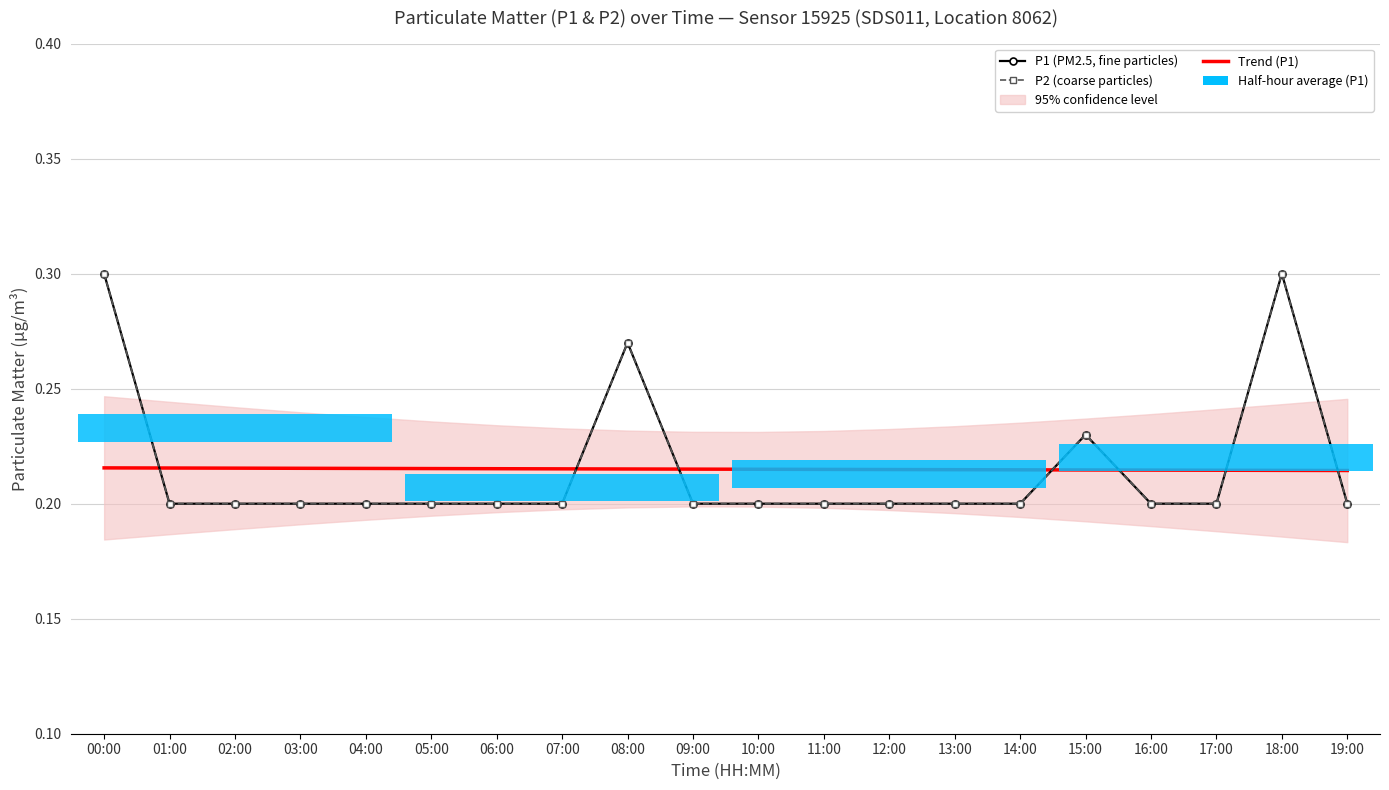

In P1 (PM2.5, fine particles), how many points are higher than both neighbors (excluding endpoints)?

3